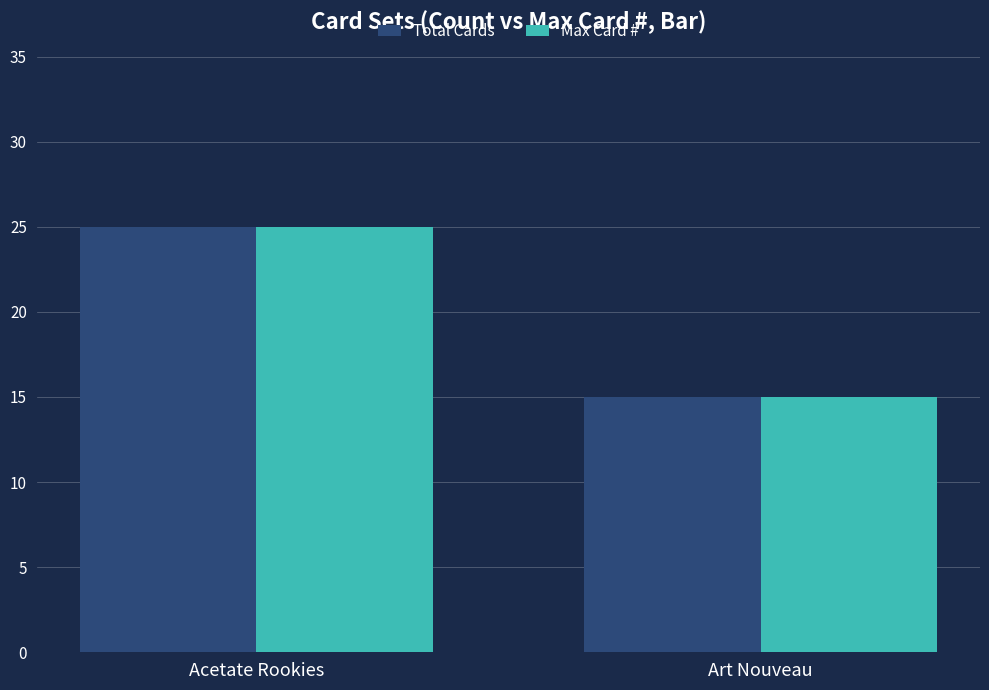

What is the total value across all series at Art Nouveau?

30